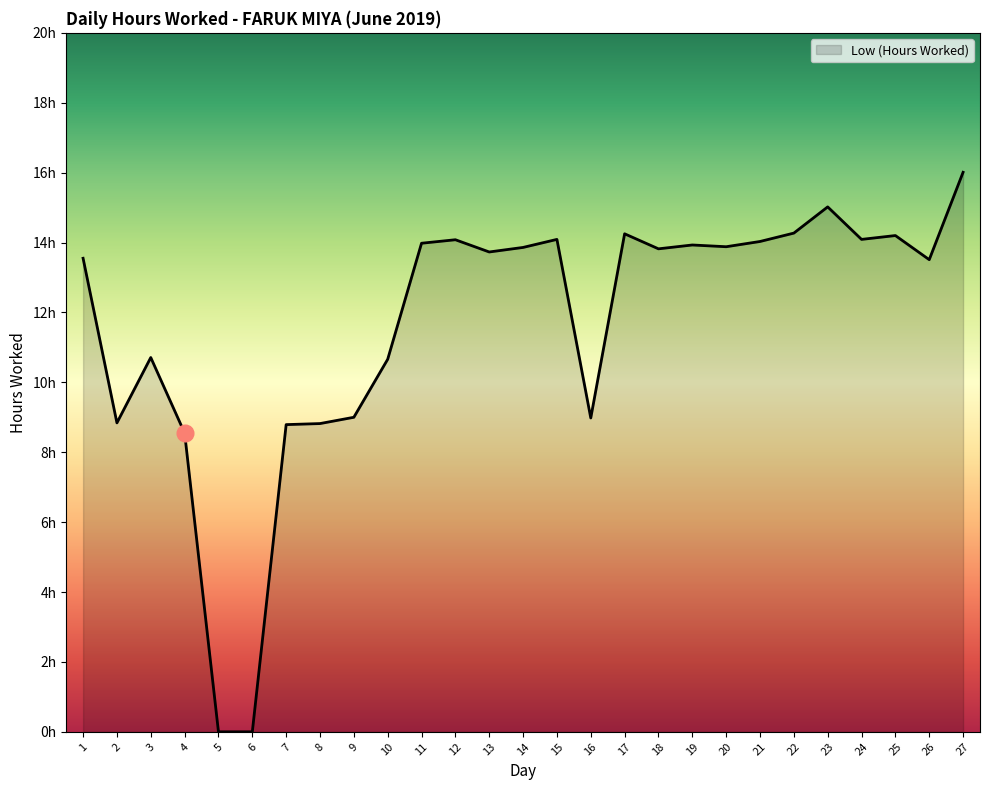

The value at 8 is 2.8. True or false?

False